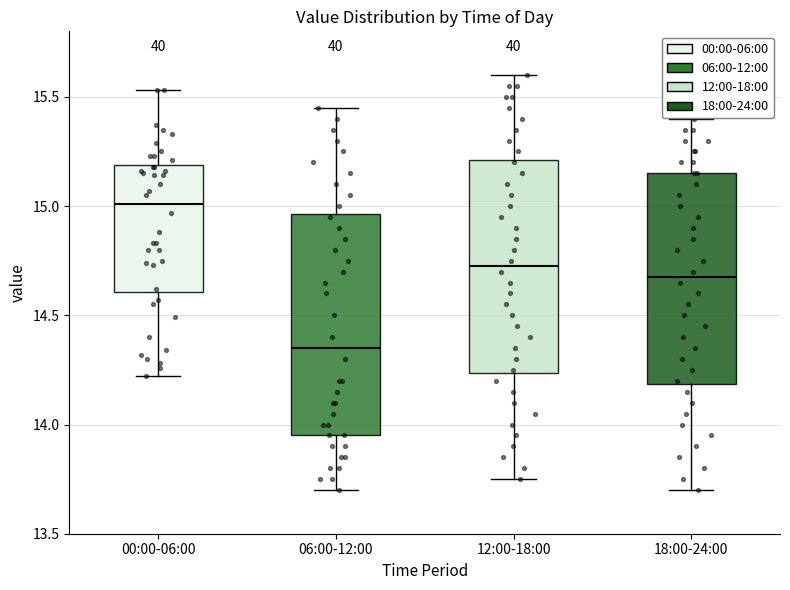

Reading left to right, transcribe this box plot: for each box, give where its median line is, the range the box spans, and where its two whiskers end, as read against the y-axis. The values are not printed on the chart, so give them approximately, as read against the axis.

00:00-06:00: median 15.00, box 14.60 to 15.20, whiskers 14.20 to 15.55
06:00-12:00: median 14.35, box 13.95 to 14.95, whiskers 13.70 to 15.45
12:00-18:00: median 14.75, box 14.25 to 15.20, whiskers 13.75 to 15.60
18:00-24:00: median 14.70, box 14.20 to 15.15, whiskers 13.70 to 15.40